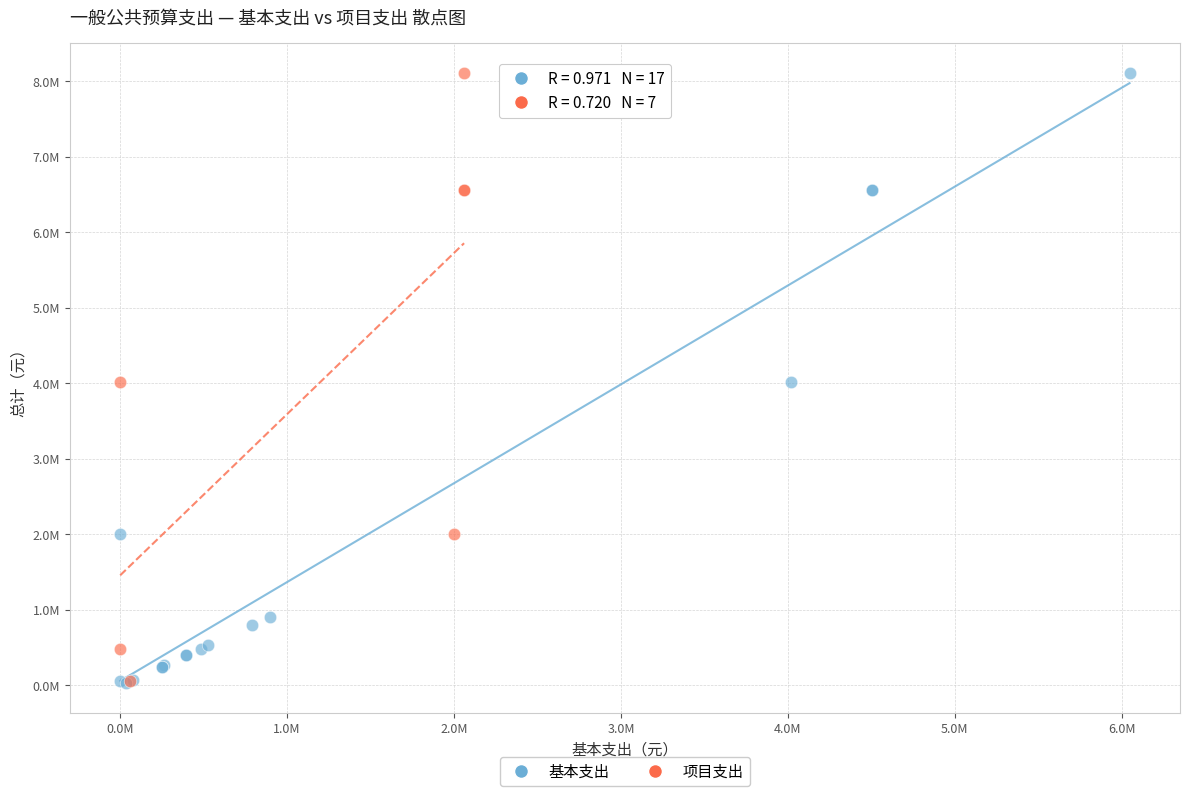

Which series has the largest Y range (max minus min)?

基本支出